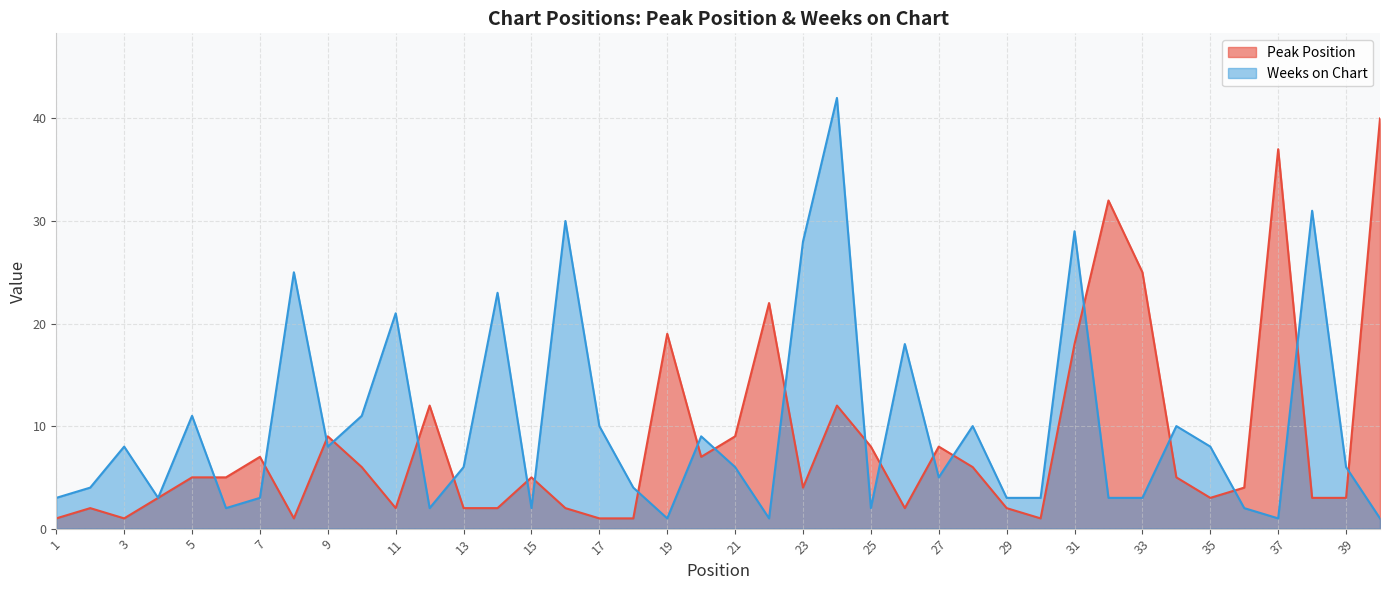

What is the difference between the second highest and minimum values in the Peak Position series?

36